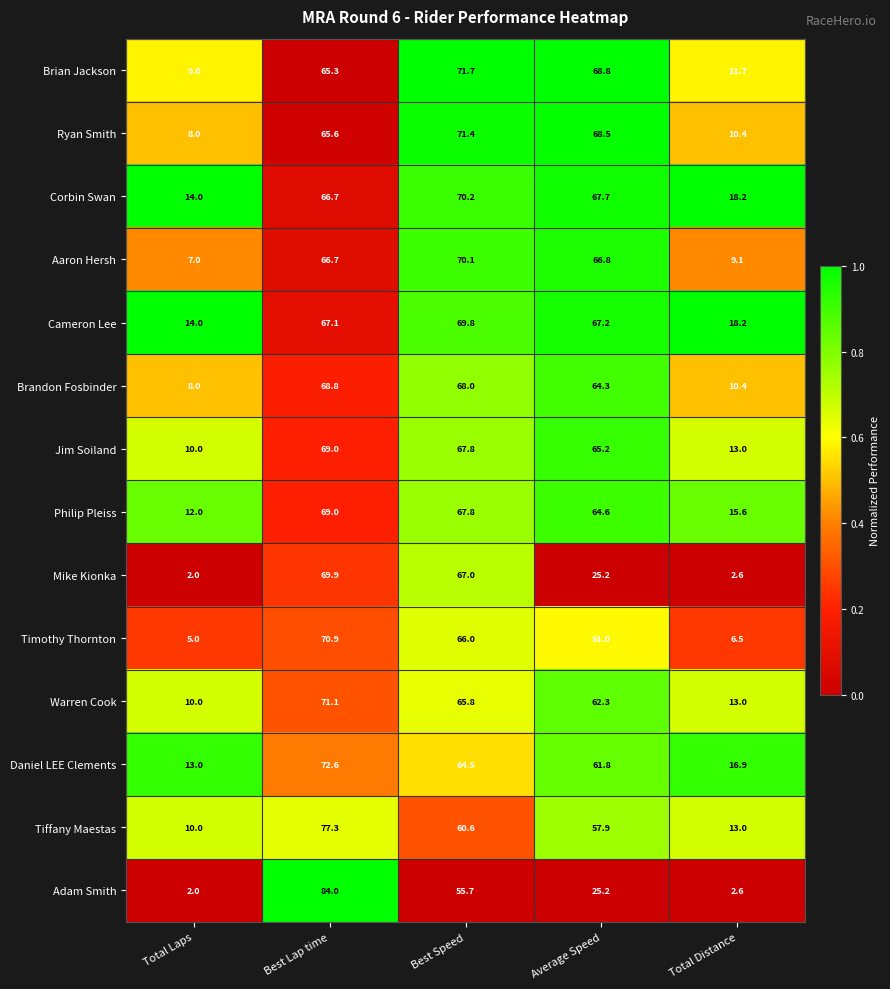

Which series has the largest range (max minus min)?

Adam Smith